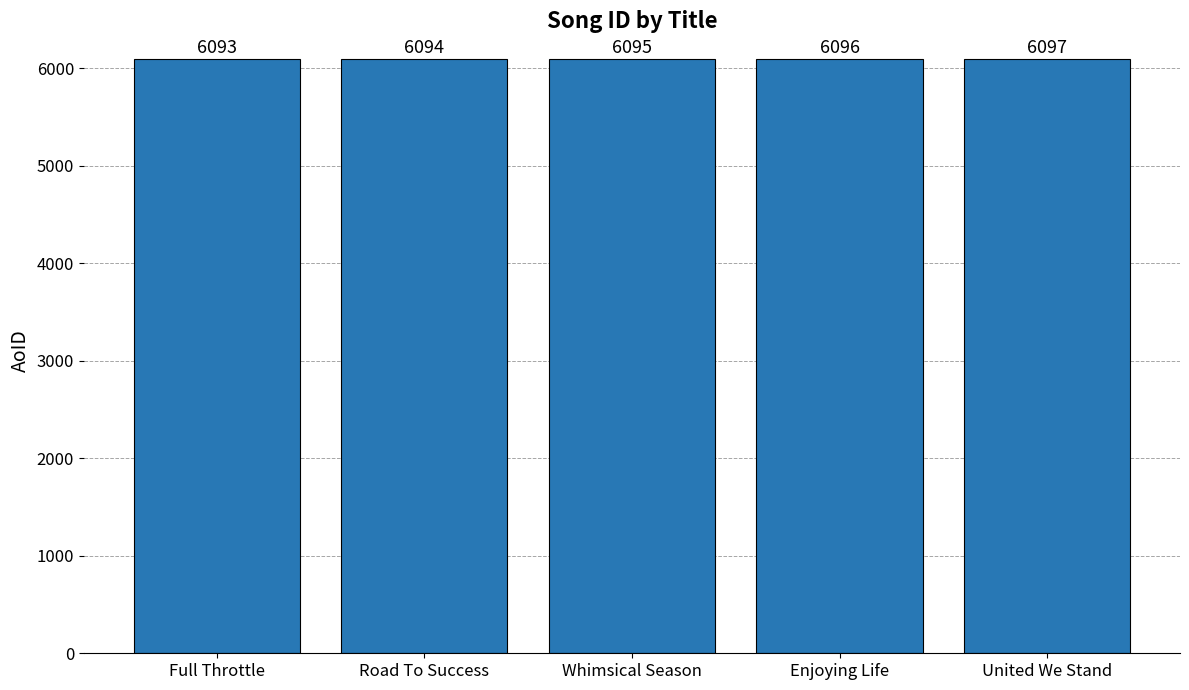

Which label corresponds to the smallest value in the chart?

Full Throttle